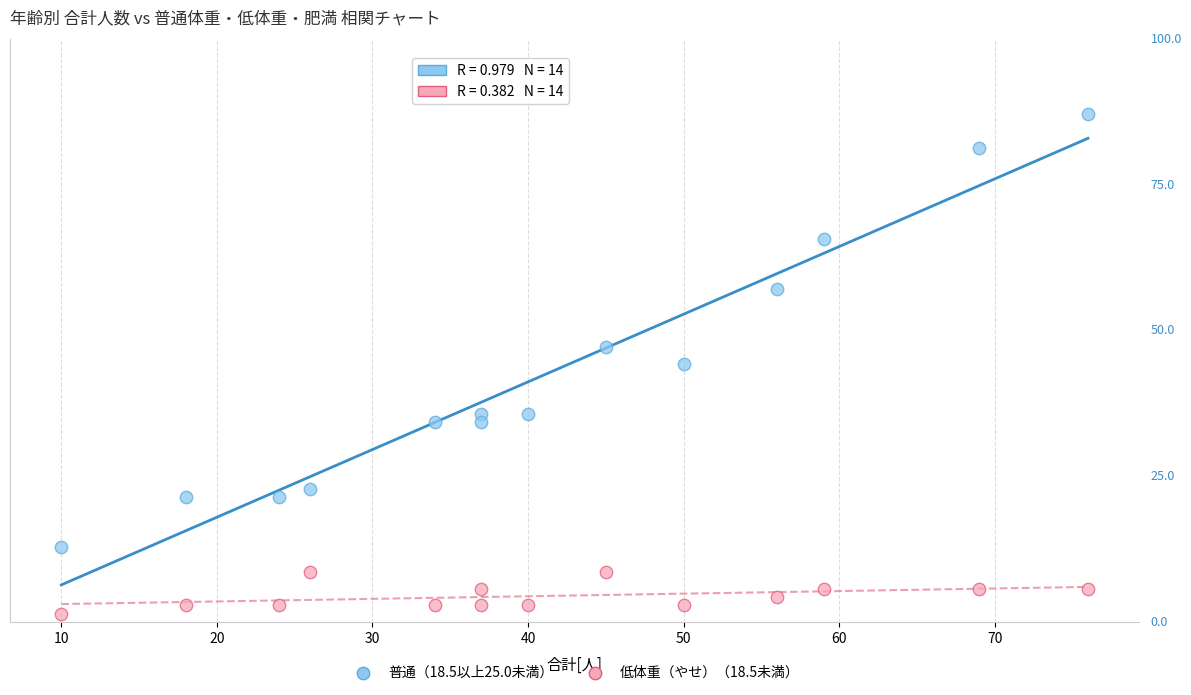

Which series has the widest spread of Y values?

普通（18.5以上25.0未満）